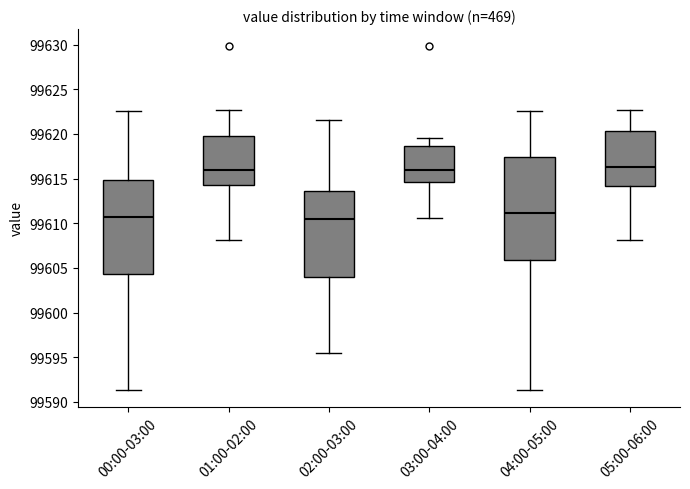

Reading left to right, transcribe this box plot: for each box, give where its median line is, the range the box spans, and where its two whiskers end, as read against the y-axis. The values are not printed on the chart, so give them approximately, as read against the axis.

00:00-03:00: median 99610.5, box 99604.5 to 99615.0, whiskers 99591.5 to 99622.5
01:00-02:00: median 99616.0, box 99614.5 to 99619.5, whiskers 99608.0 to 99622.5
02:00-03:00: median 99610.5, box 99604.0 to 99613.5, whiskers 99595.5 to 99621.5
03:00-04:00: median 99616.0, box 99614.5 to 99618.5, whiskers 99610.5 to 99619.5
04:00-05:00: median 99611.0, box 99606.0 to 99617.5, whiskers 99591.5 to 99622.5
05:00-06:00: median 99616.5, box 99614.0 to 99620.5, whiskers 99608.0 to 99622.5